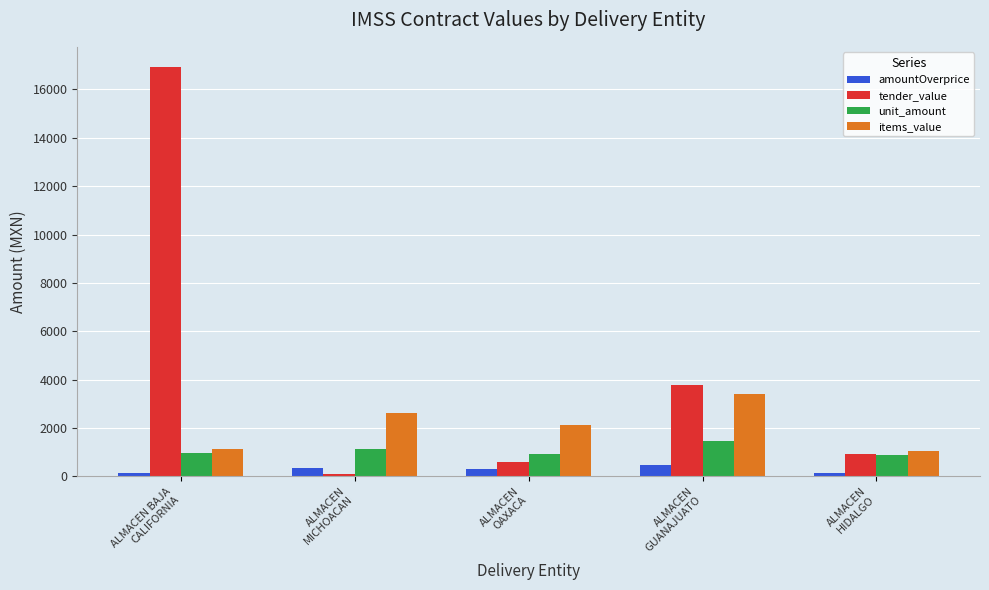

What is the difference between the maximum and minimum values in the items_value series?

2347.8